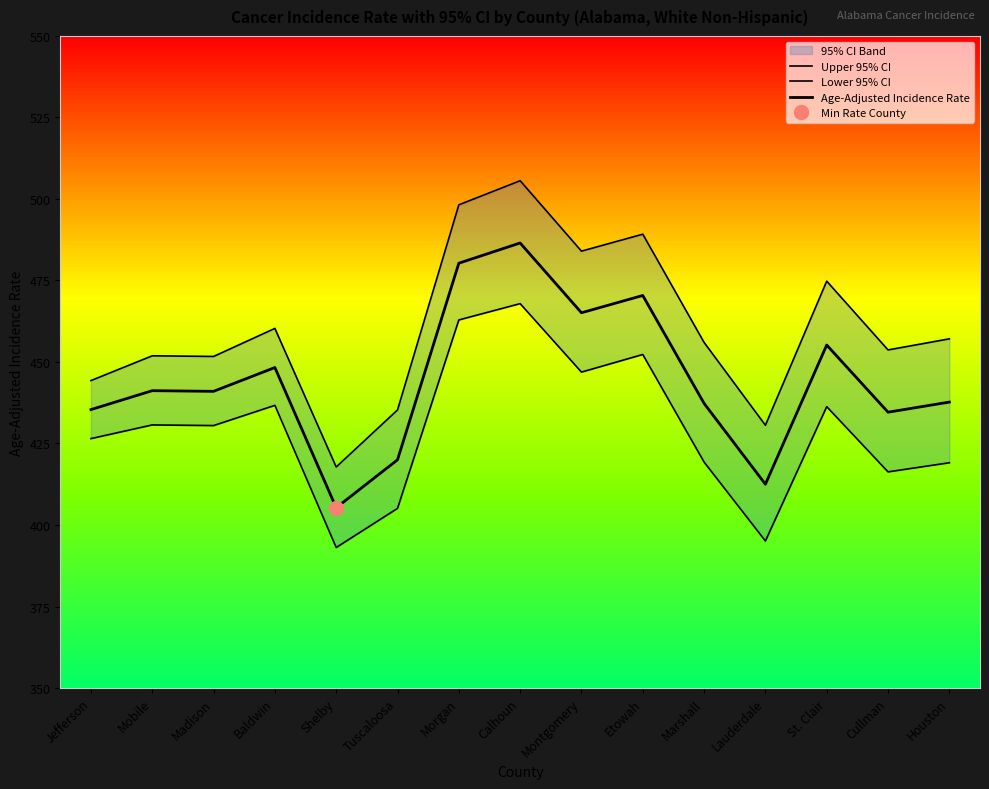

The Upper 95% CI series shows 200.6 at Cullman. True or false?

False